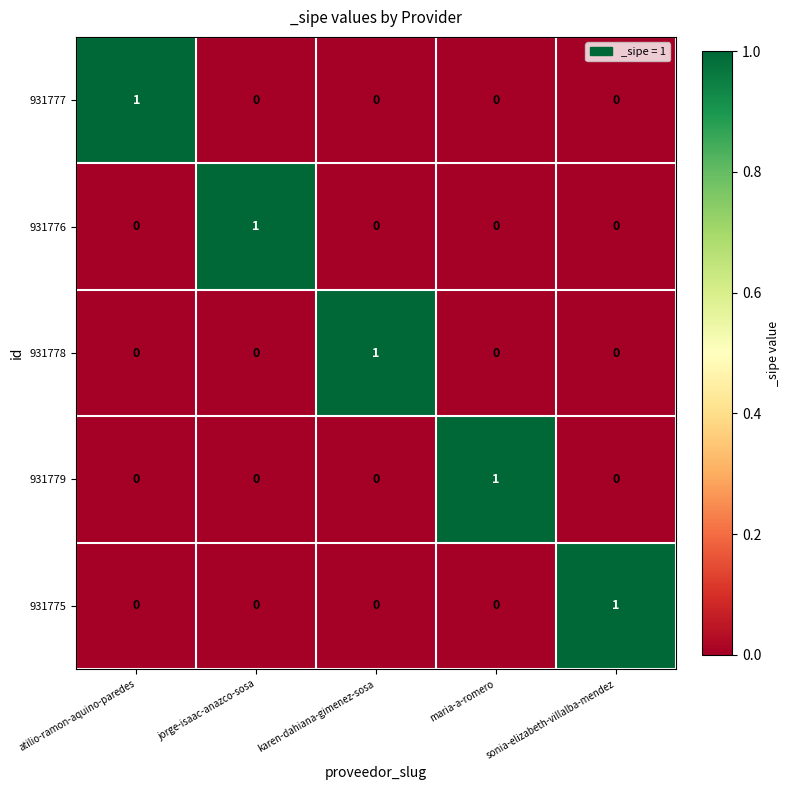

What is the maximum value shown in the chart?

1